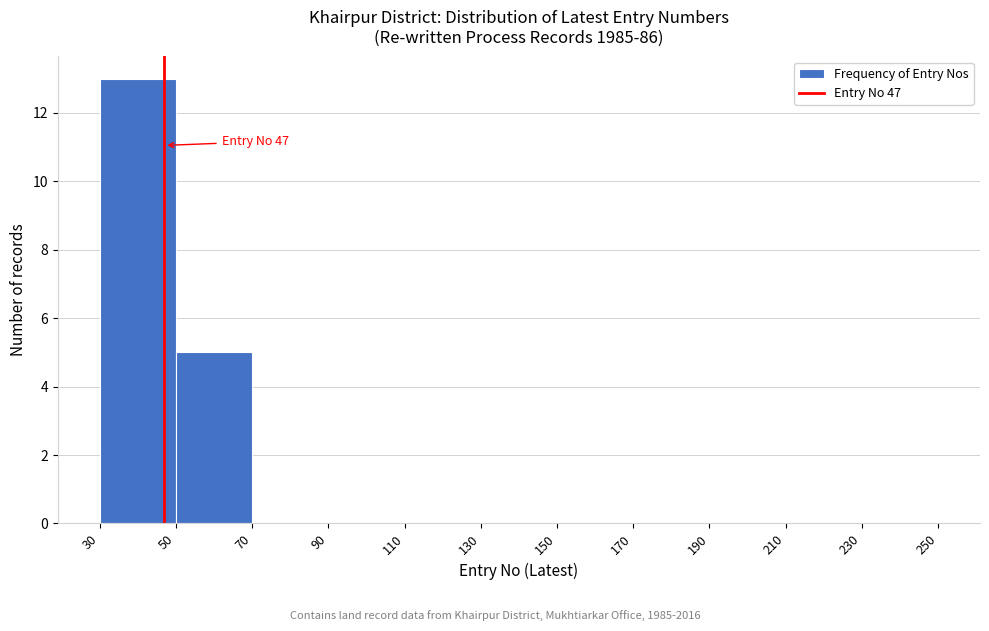

Which range on the x-axis has the tallest bar?

30 to 50